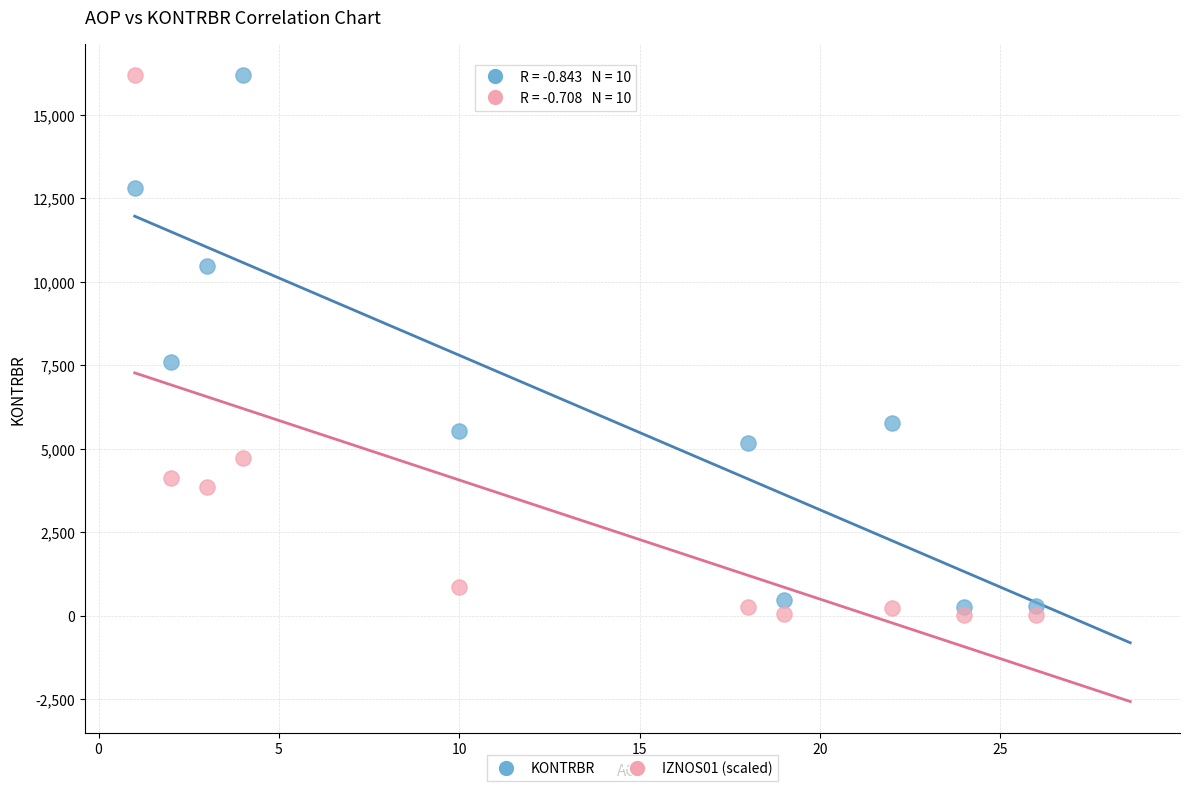

What is the X range (max minus min) for the scatter plot?

25.0